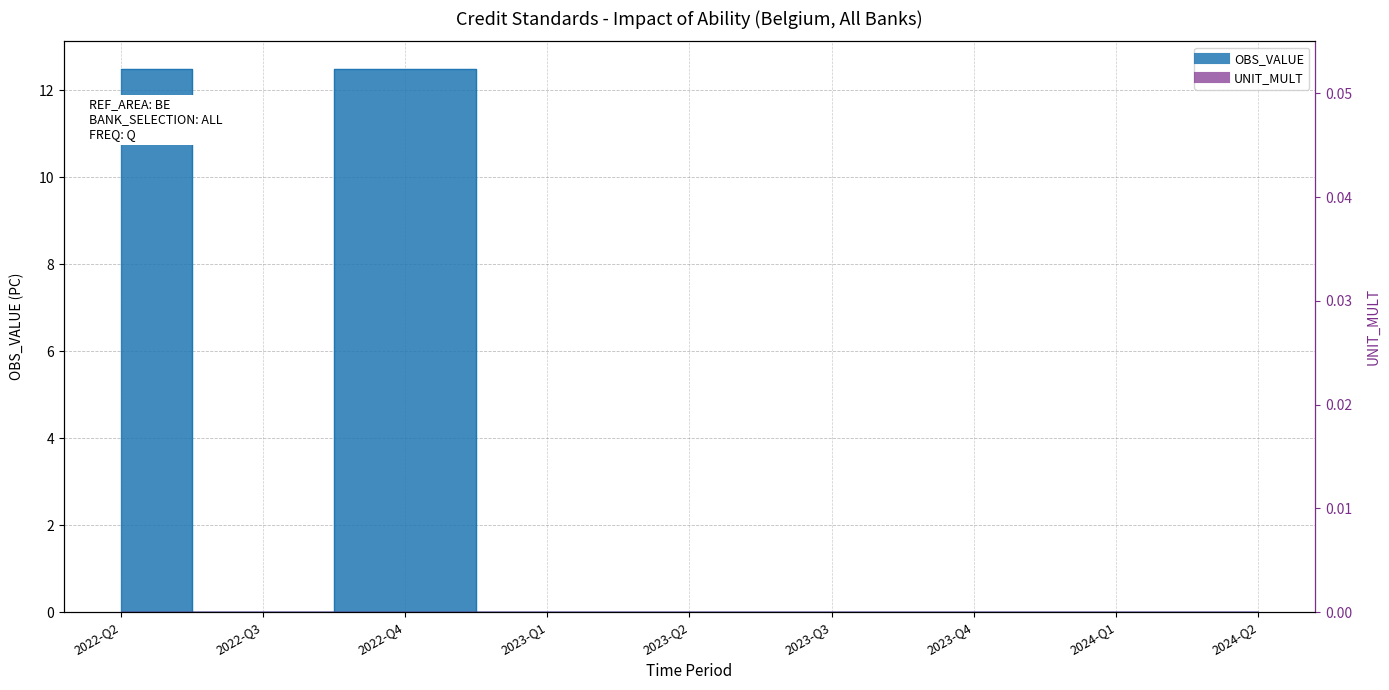

True or false: the data has more than 2 interior local peaks.

False